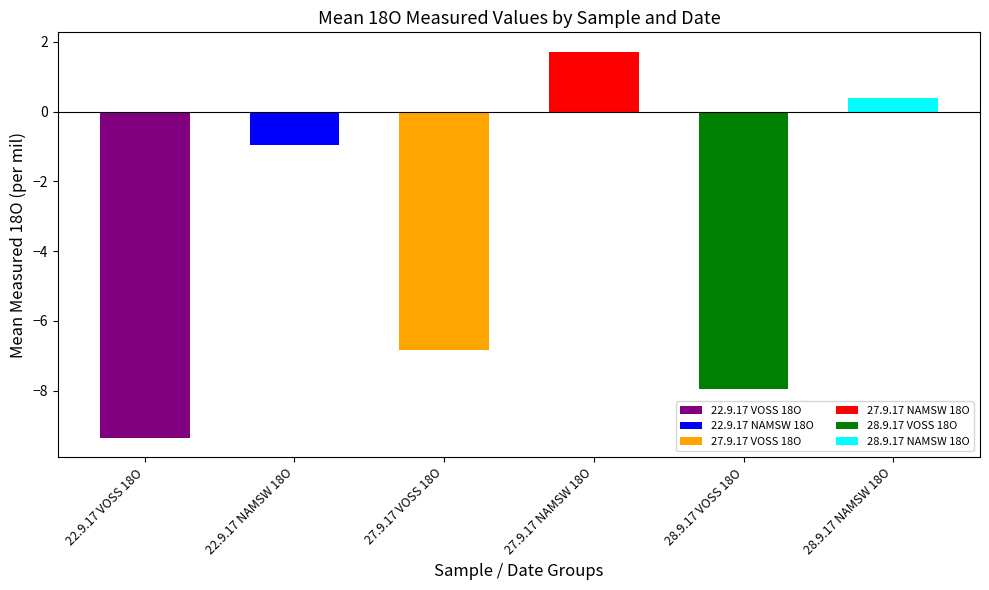

List the labels in order of value, smallest first.

22.9.17 VOSS 18O, 28.9.17 VOSS 18O, 27.9.17 VOSS 18O, 22.9.17 NAMSW 18O, 28.9.17 NAMSW 18O, 27.9.17 NAMSW 18O